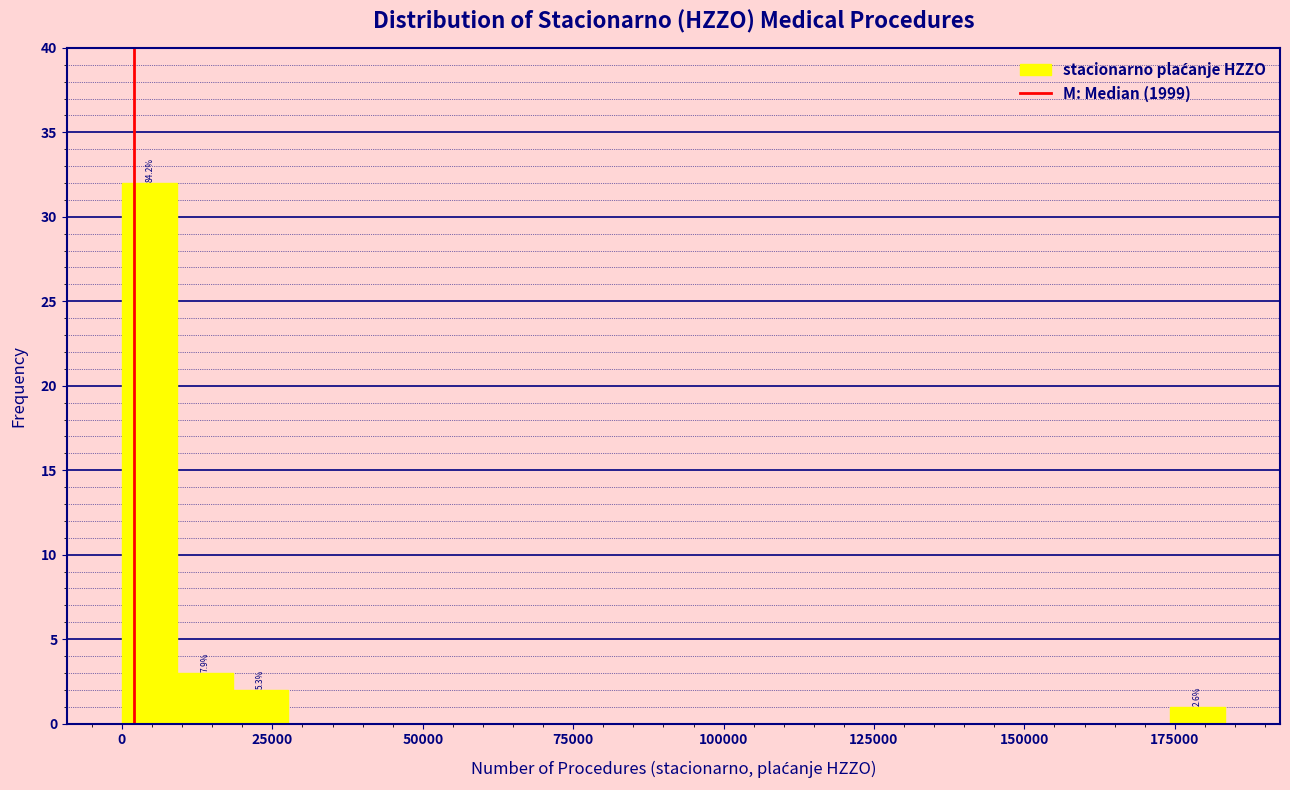

Read against the x-axis, roughly where is the centre of the tallest bar?

5000